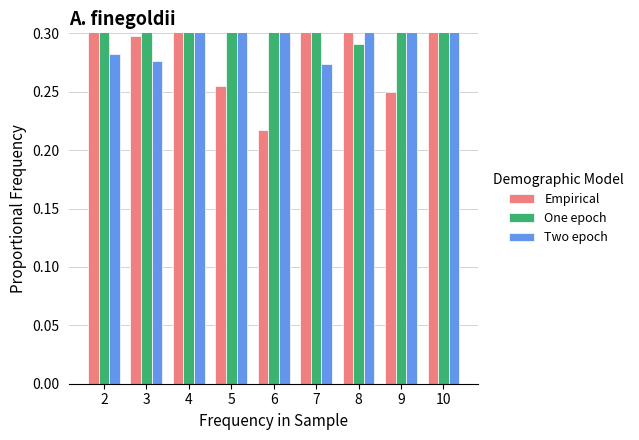

What is the minimum value shown in the chart?

0.2